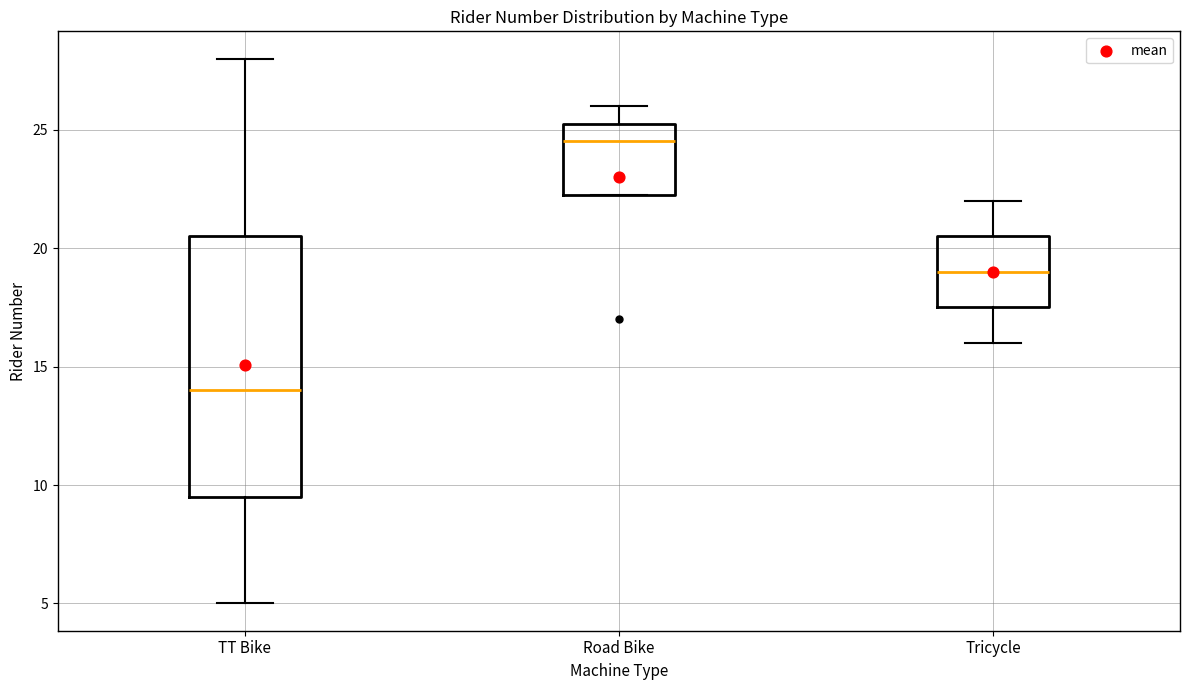

Which box has the highest median line?

Road Bike